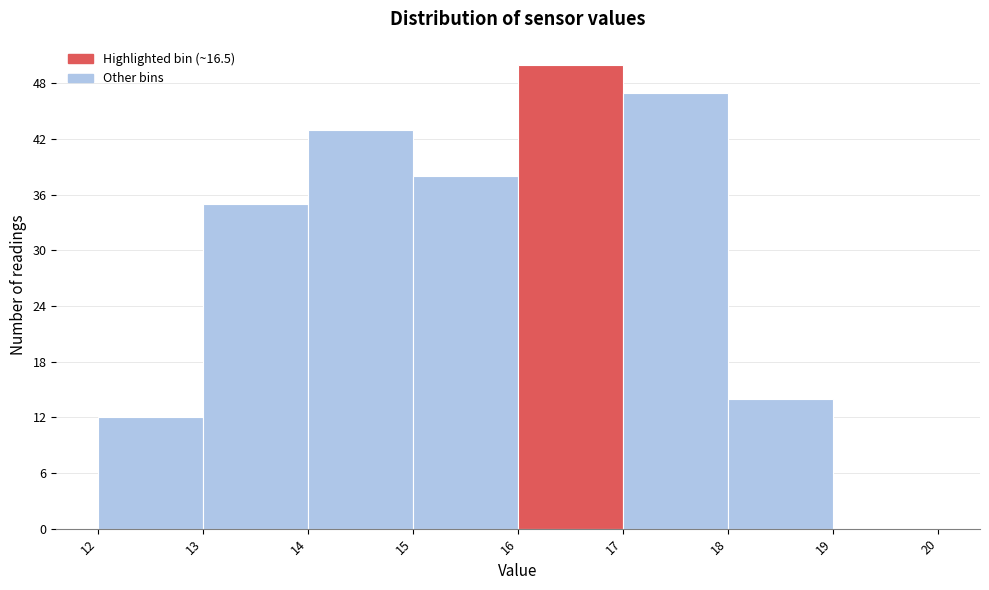

What is the height of the bar covering 16 to 17 on the x-axis? The values are not printed on the chart, so give them approximately, as read against the axis.

50